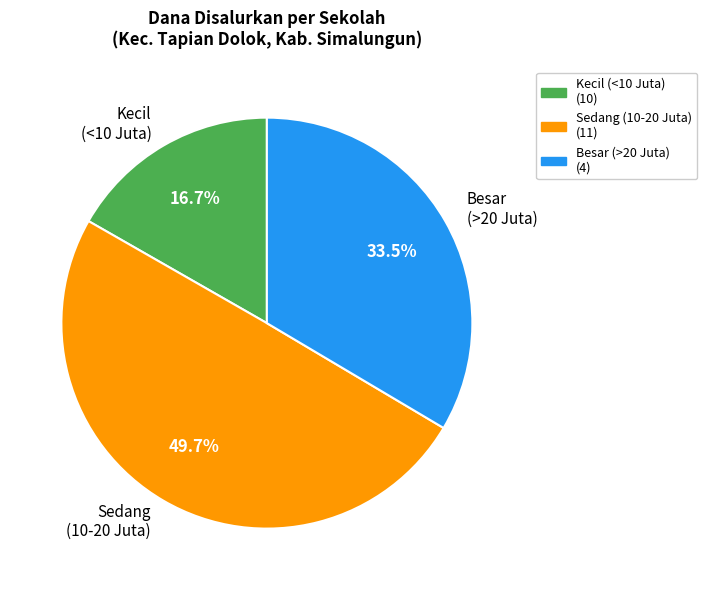

Approximately how many times larger is the value at Besar (>20 Juta) compared to Kecil (<10 Juta)?

2.0